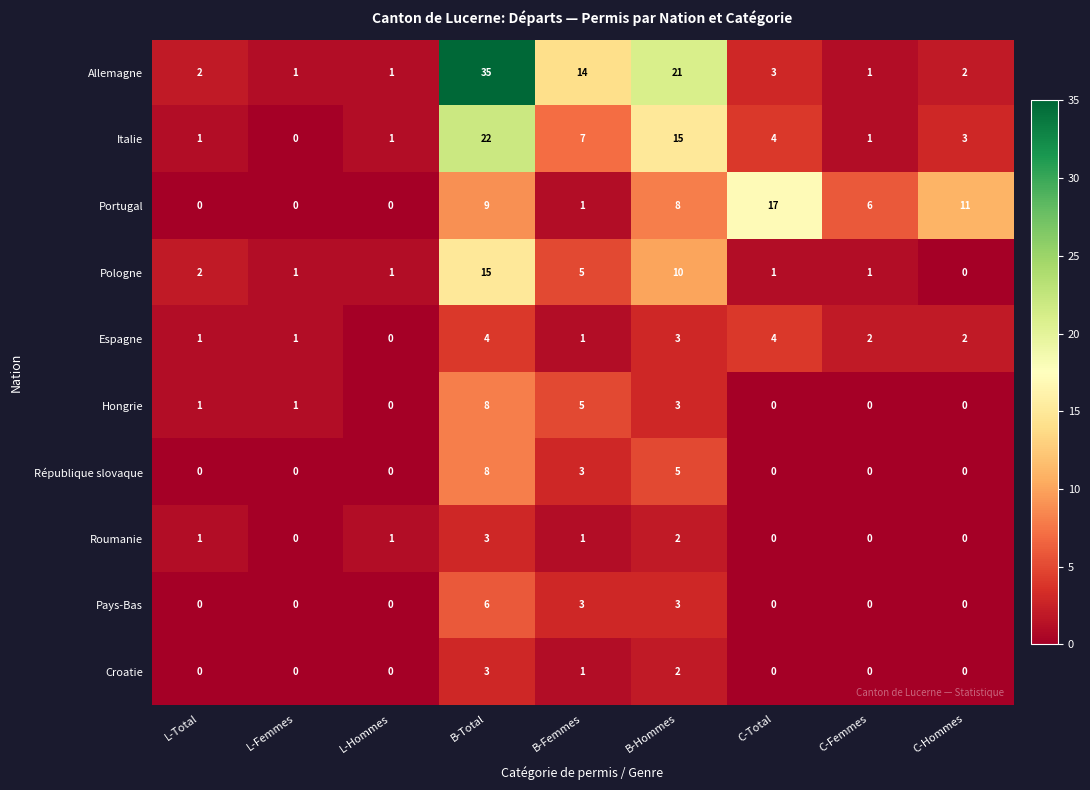

Which series changed the most between L-Hommes and B-Total?

Allemagne